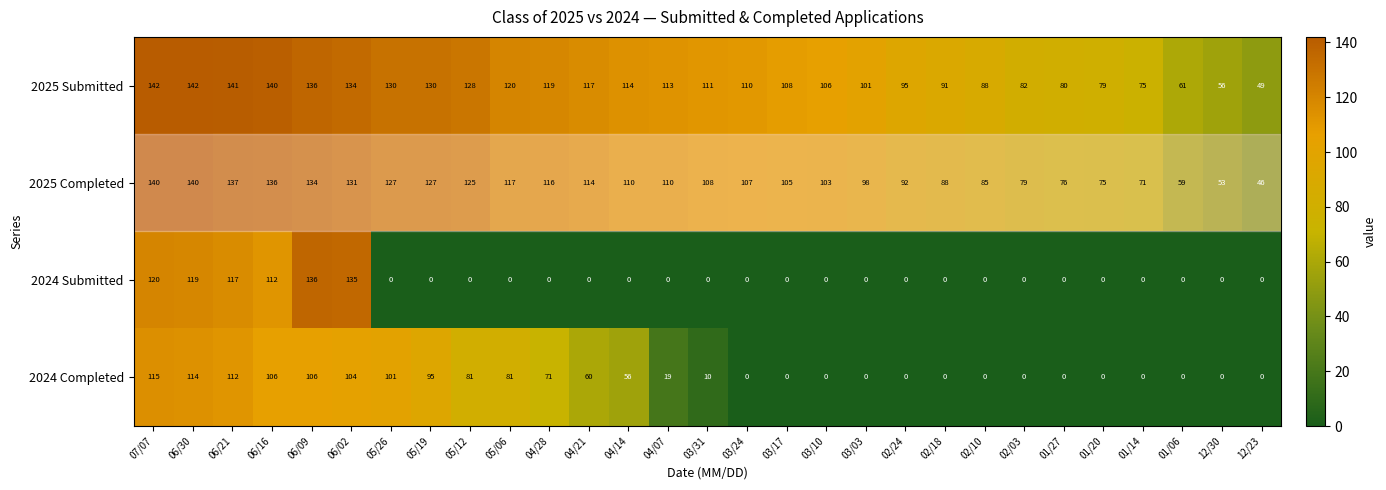

True or false: 2024 Completed has a value of 56 at 04/14.

True